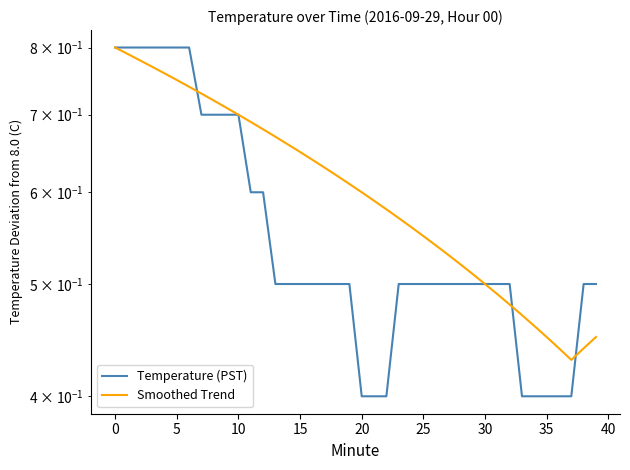

How many intersections are there between Temperature (PST) and Smoothed Trend?

3